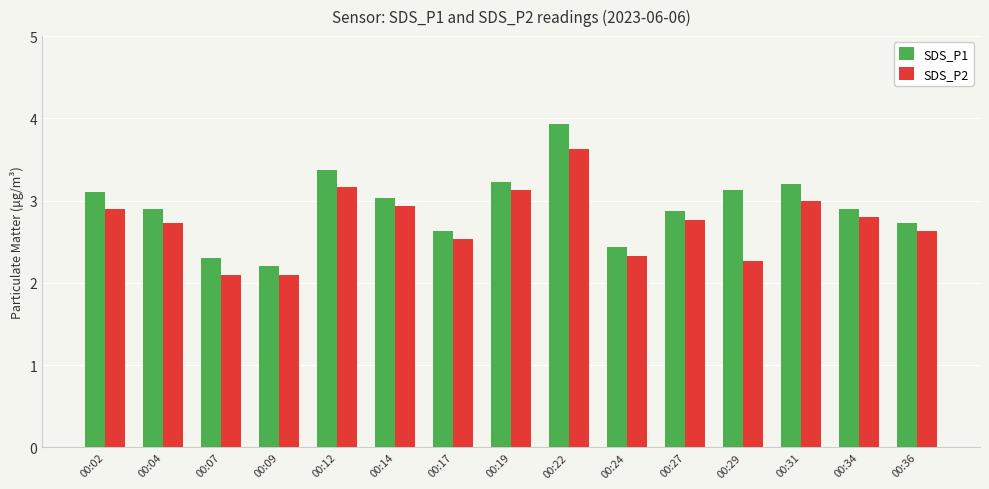

What is the value of the SDS_P2 bar at the 15th from the left?

2.6